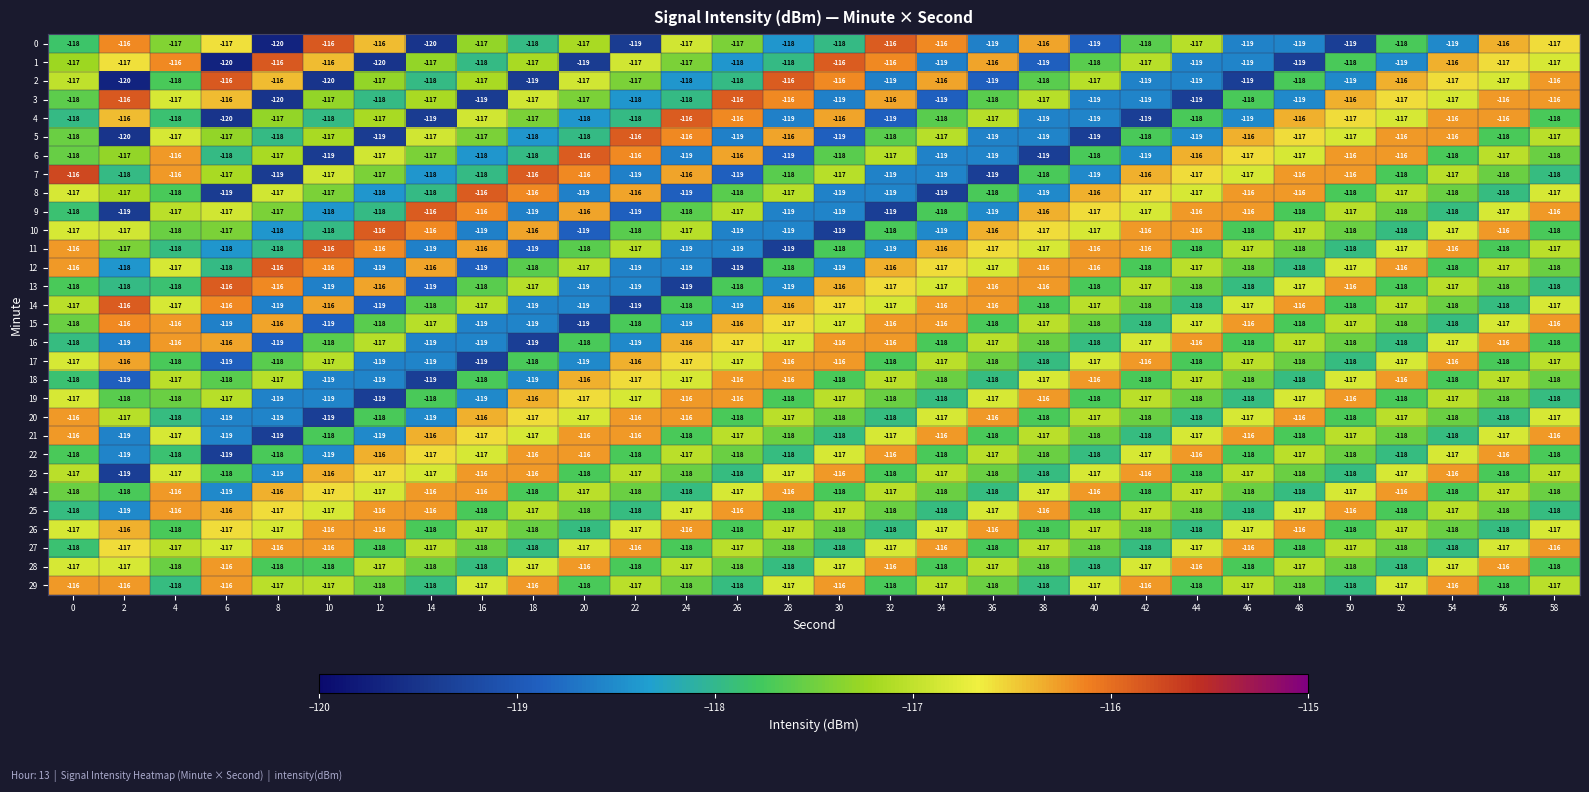

What is the highest value of the 14 series?

-116